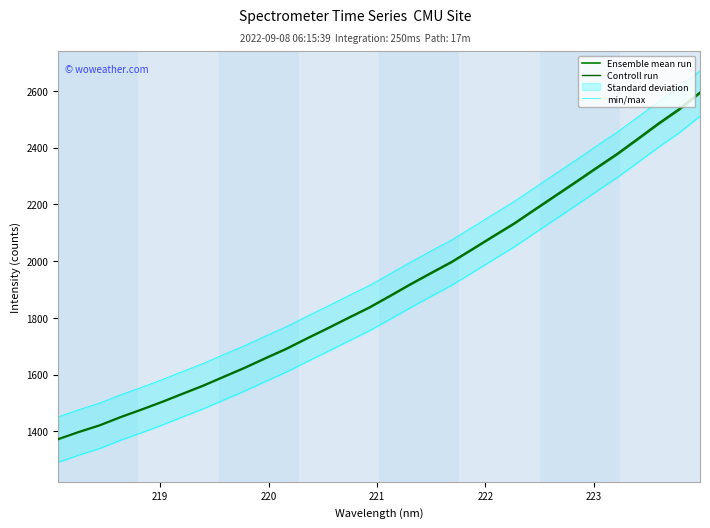

At how many categories does at least one series exceed 1844?

18